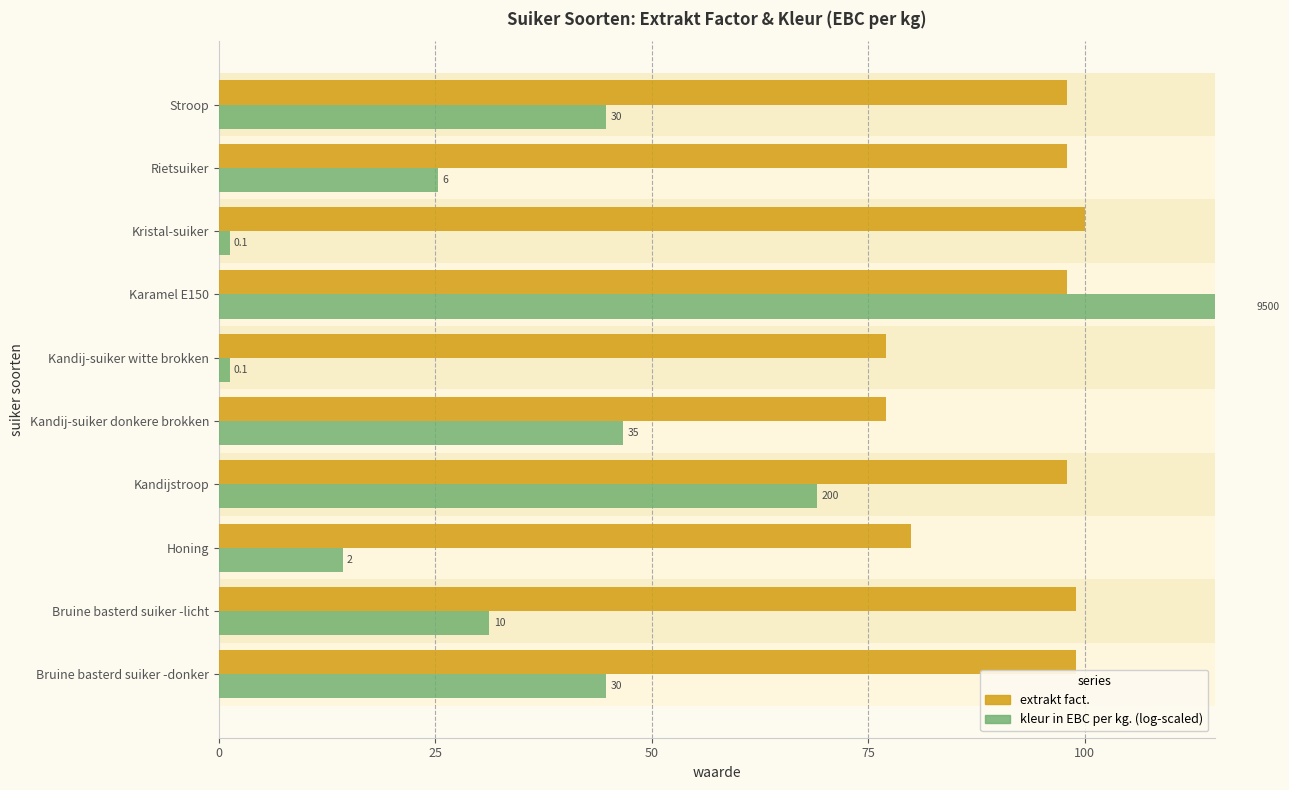

Does the chart contain any negative values?

No